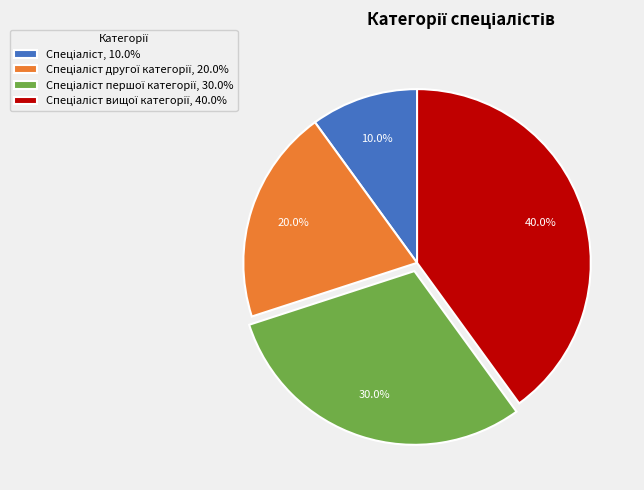

Rank the categories by value from lowest to highest.

Спеціаліст, Спеціаліст другої категорії, Спеціаліст першої категорії, Спеціаліст вищої категорії